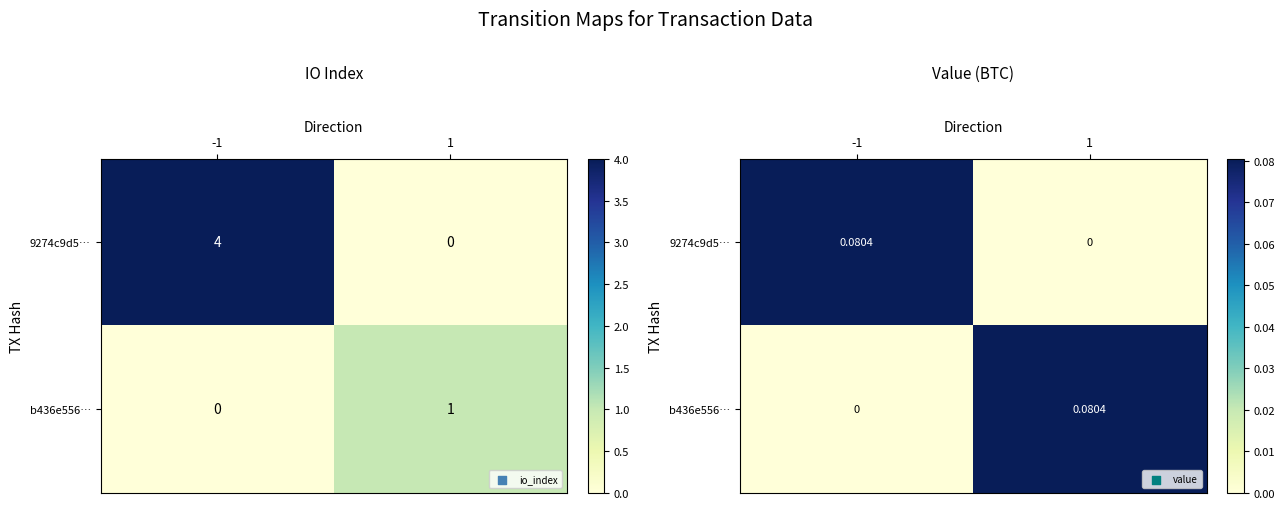

What is the difference between the 9274c9d5… values at 1 and -1?

0.1